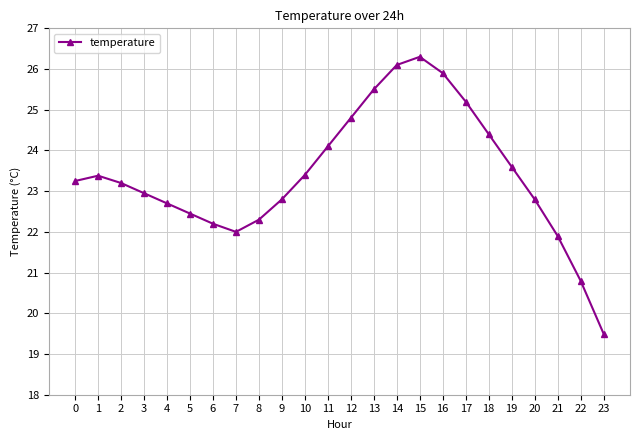

Between 2 and 18, which is larger?

18